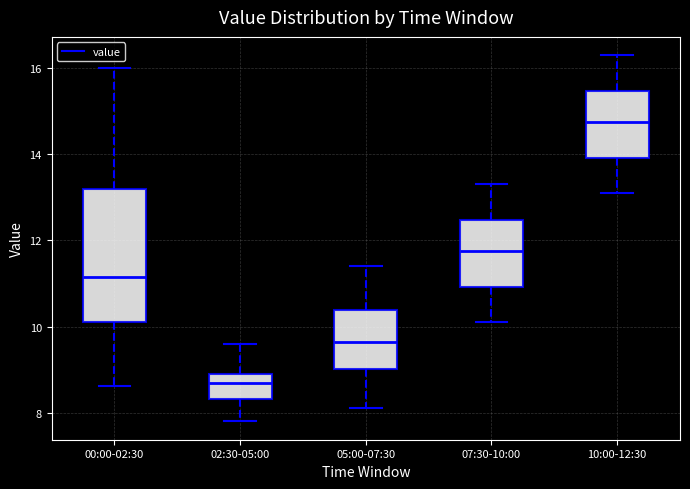

Which box has the highest median line?

10:00-12:30